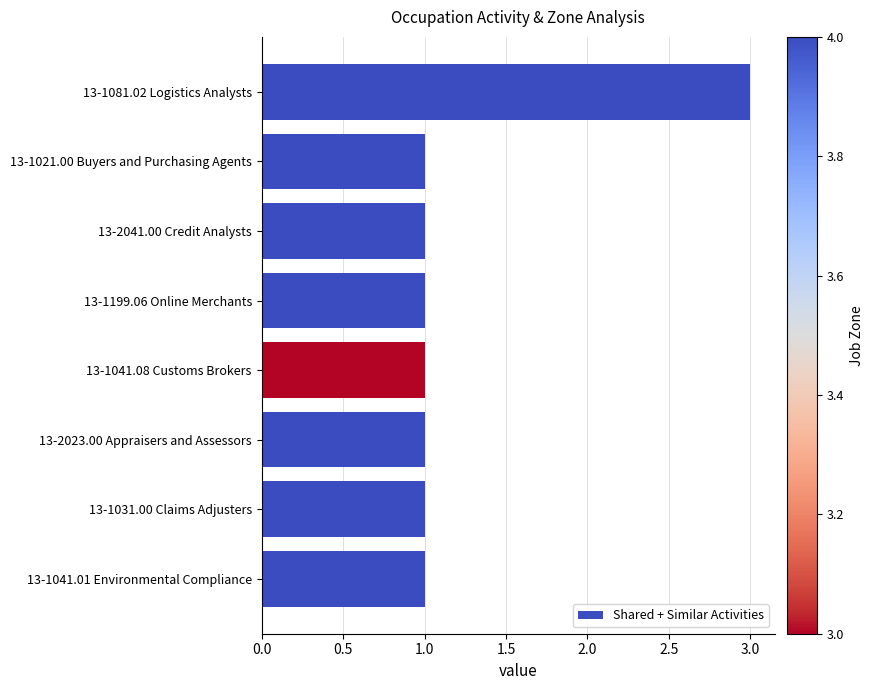

The chart shows a value of 2 at 13-1081.02 Logistics Analysts. True or false?

False